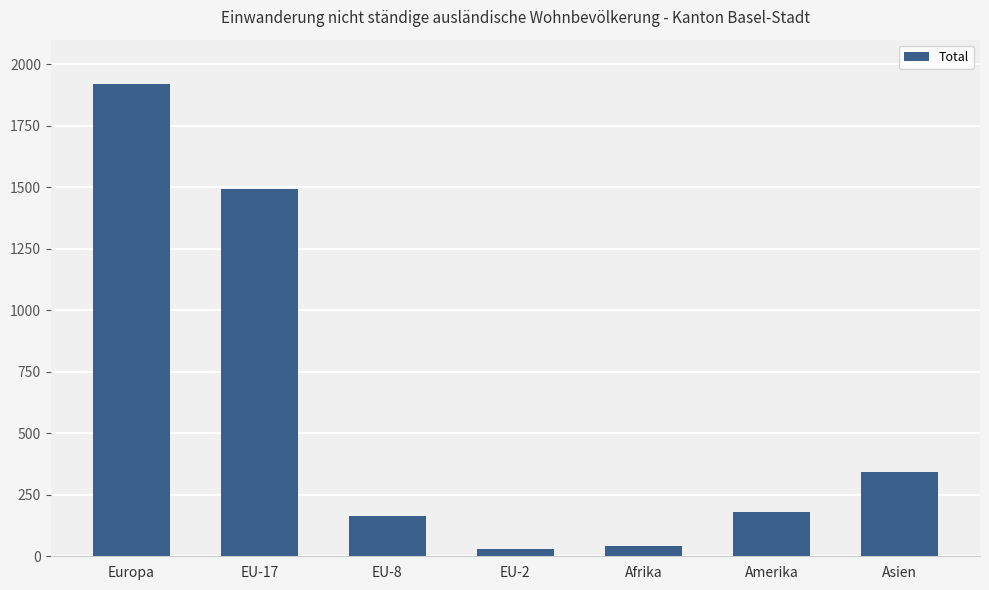

How many categories are shown in the chart?

7